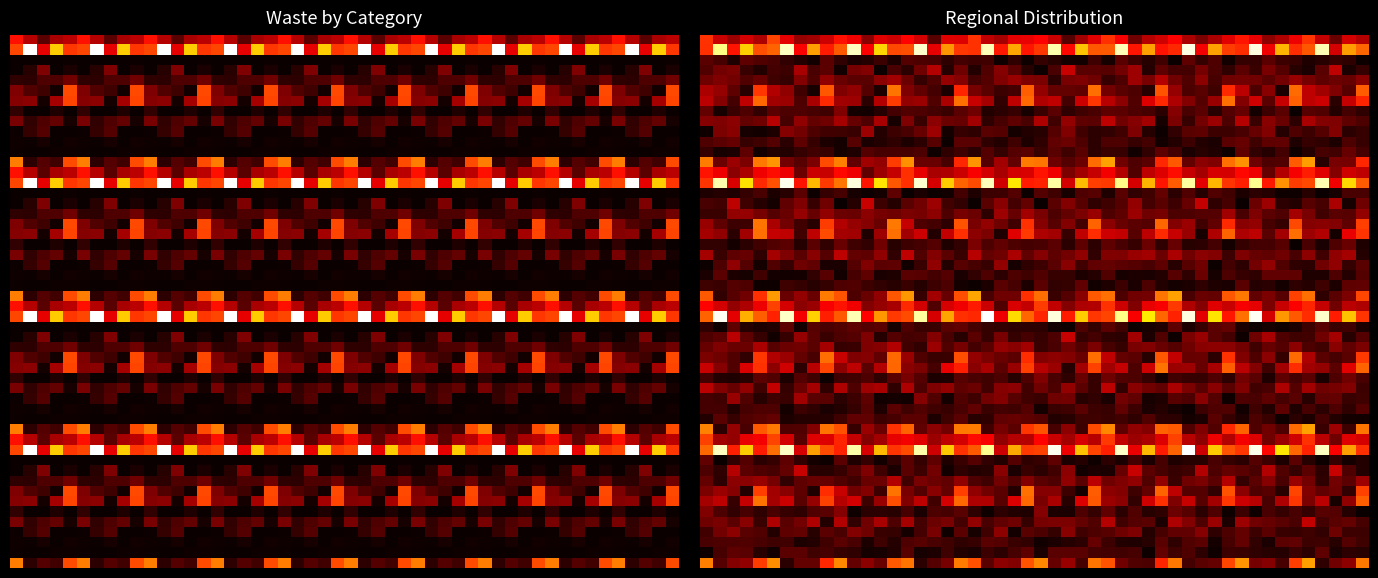

What is the total value across all series at Derbyshire?

1538423.8